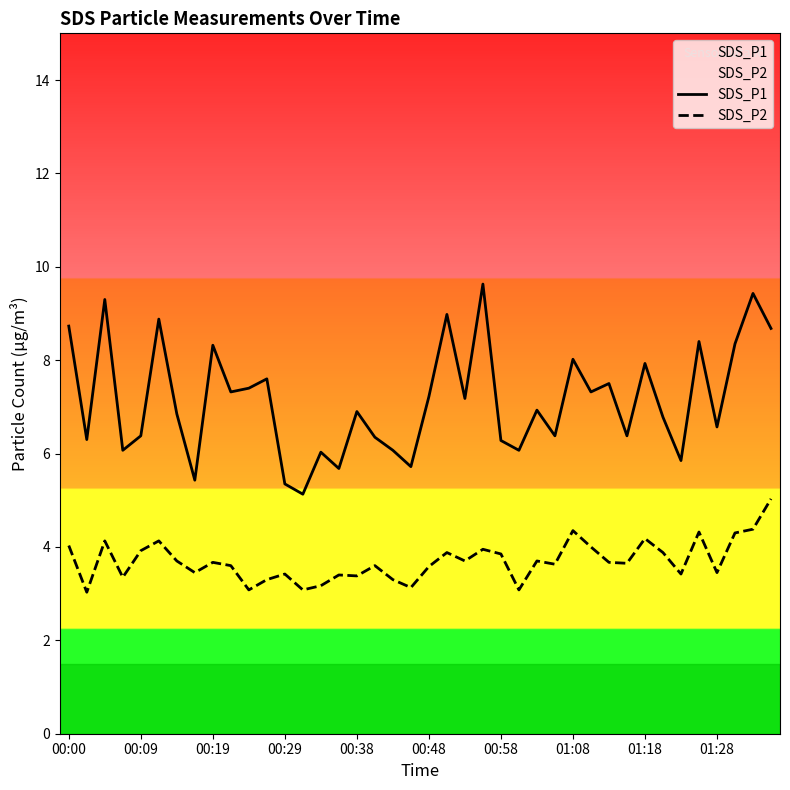

Is the value of SDS_P1 at 00:29 greater than the value of SDS_P2 at 01:08?

Yes